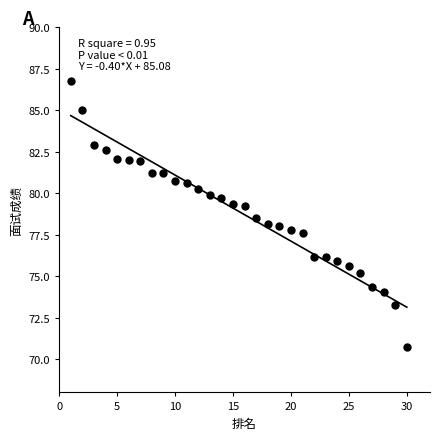

What is the range of Y values (max minus min)?

16.0